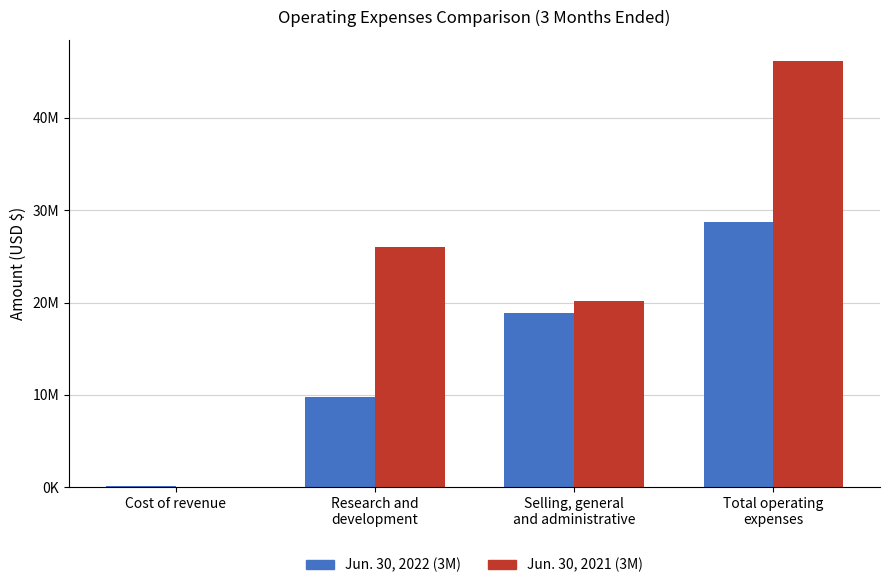

Reading left to right, extract all data points from this chart.

Jun. 30, 2022 (3M): Cost of revenue=138000	Research and
development=9741000	Selling, general
and administrative=18862000	Total operating
expenses=28741000
Jun. 30, 2021 (3M): Cost of revenue=0	Research and
development=26021000	Selling, general
and administrative=20124000	Total operating
expenses=46145000